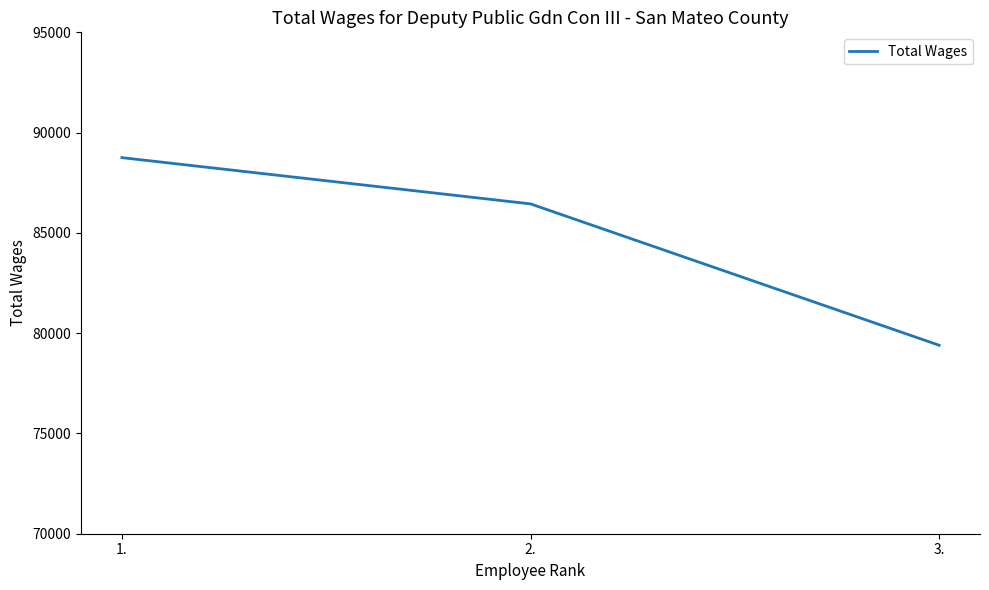

Approximately how many times larger is the value at 3. compared to 1.?

0.9